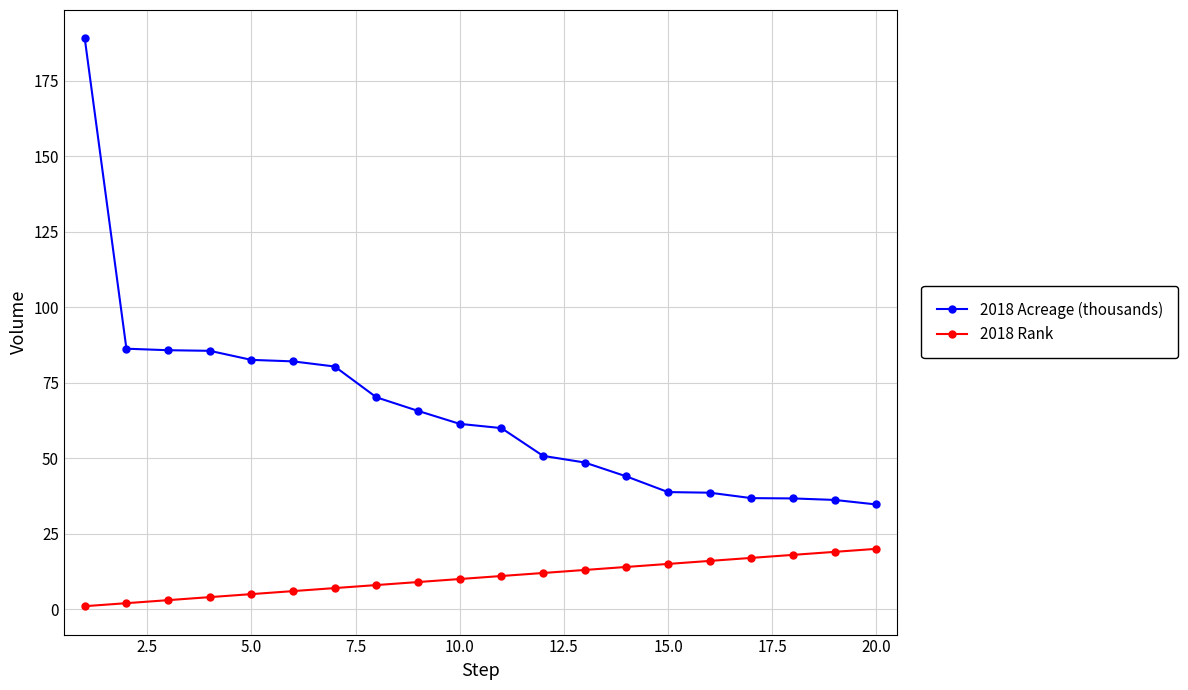

How many values in the 2018 Acreage (thousands) series exceed 61?

10